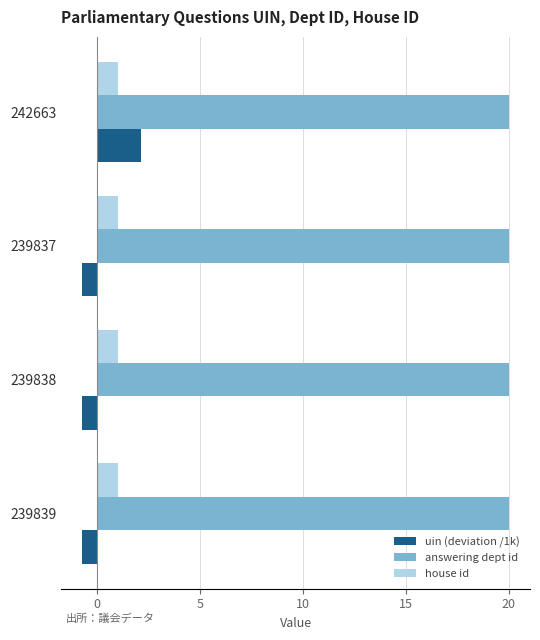

Is it true that answering dept id equals 32.9 at 239839?

False